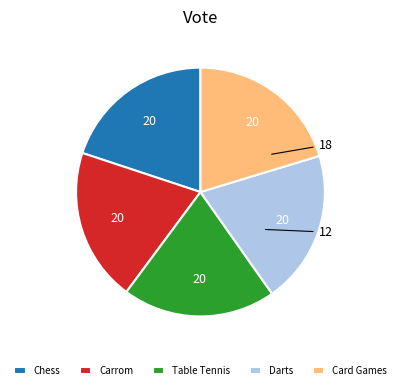

True or false: Chess accounts for 11% of the total.

False